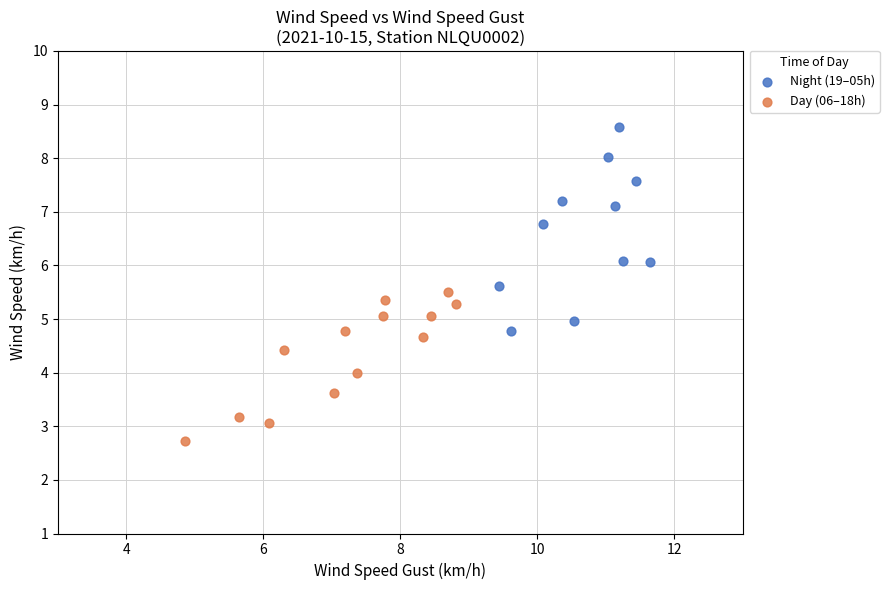

Which series contains the highest Y value?

Night (19–05h)